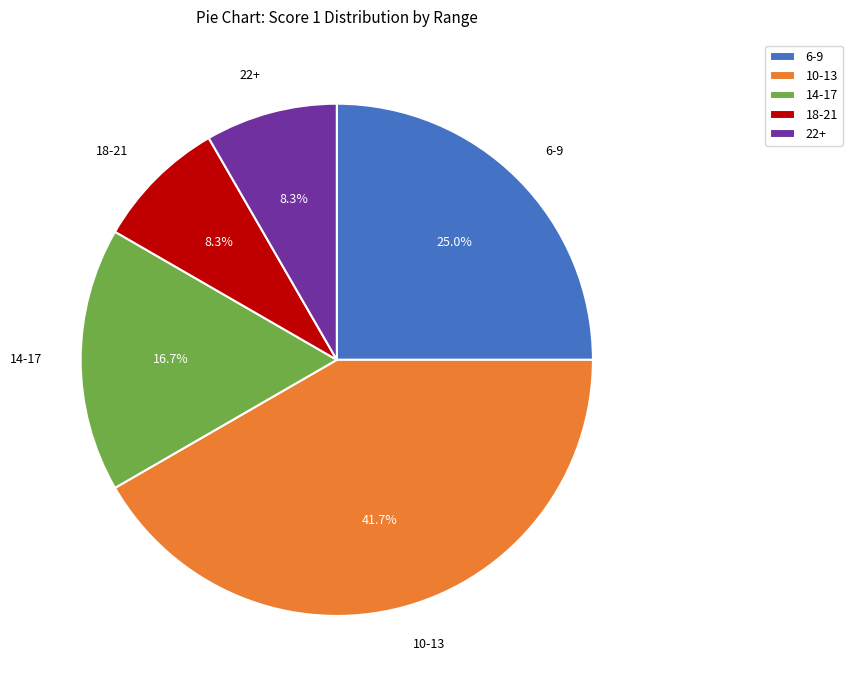

Does 18-21 represent more than half of the total?

No